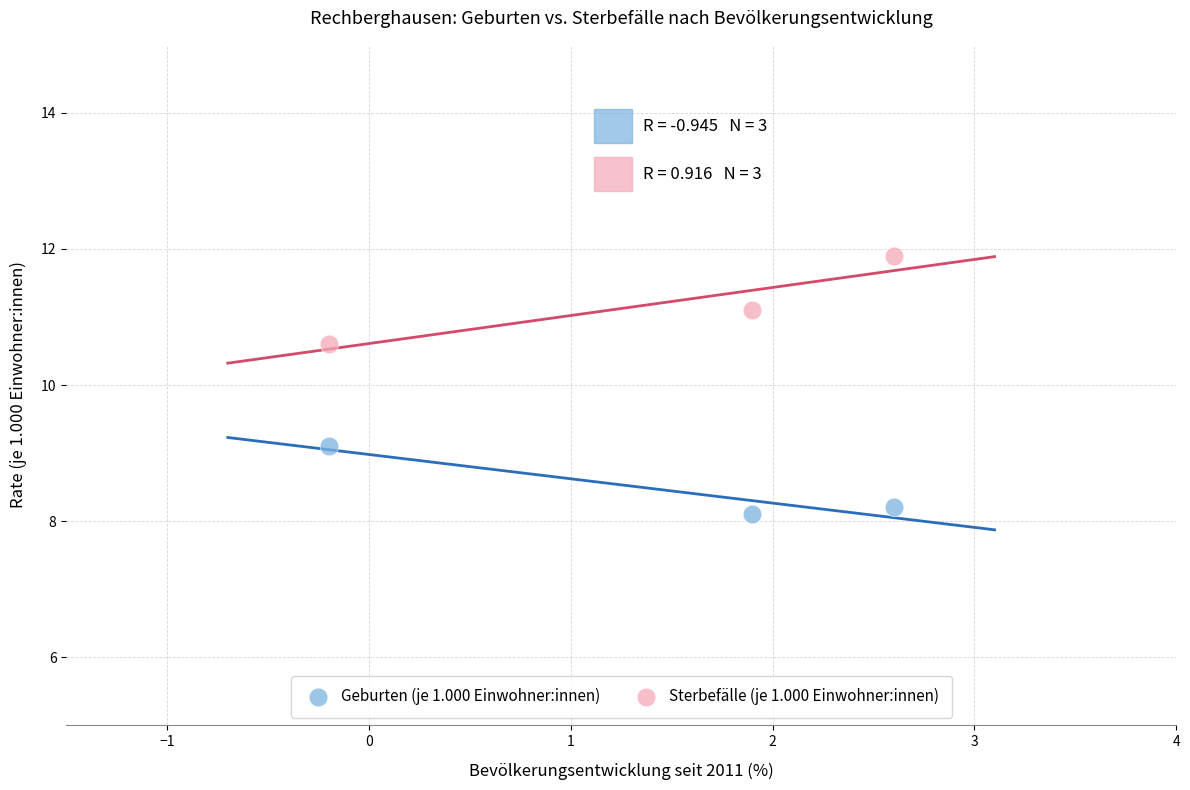

Across all data points, what is the range of Y values (max minus min)?

3.8